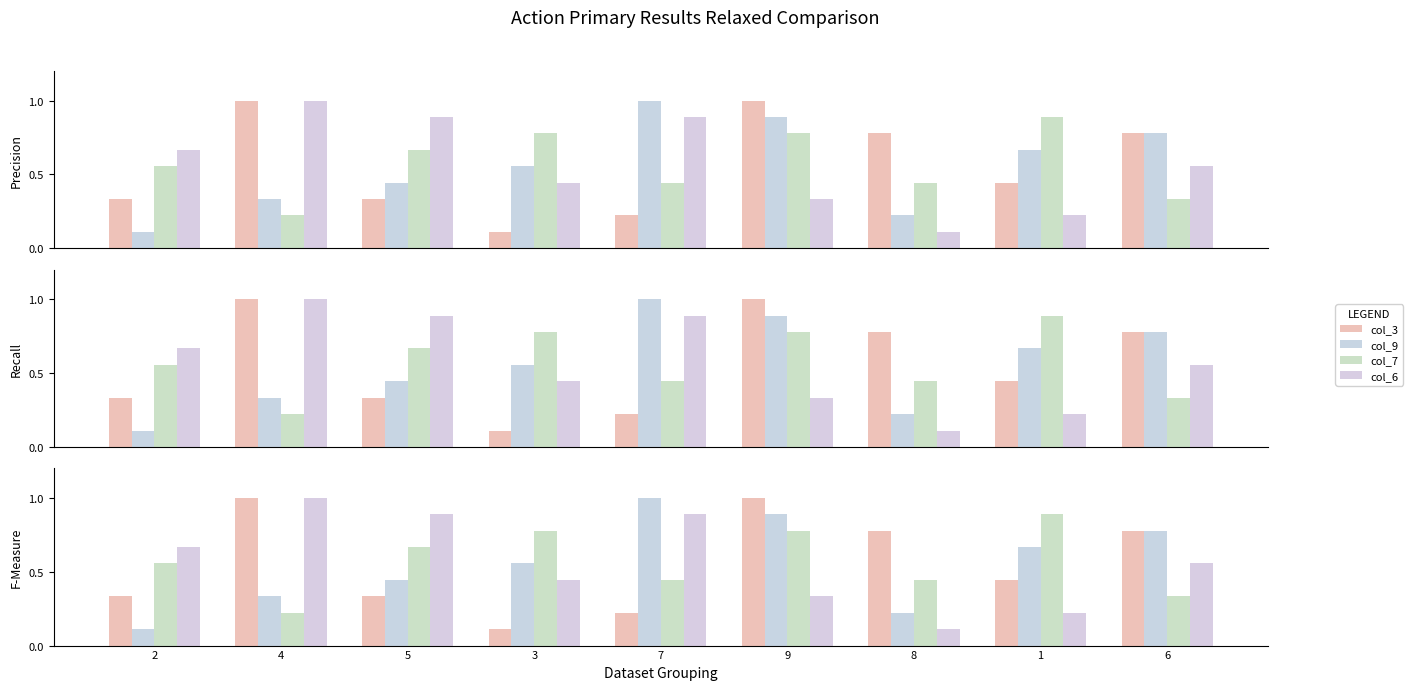

How many distinct data groups are displayed?

4